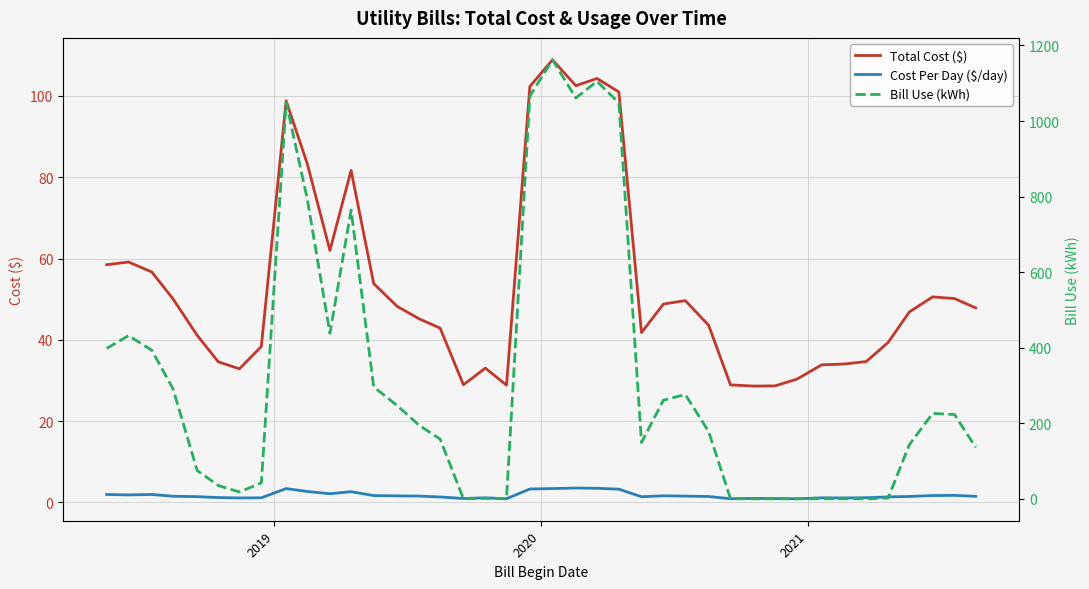

What is the sum of all Bill Use (kWh) values?

12662.0